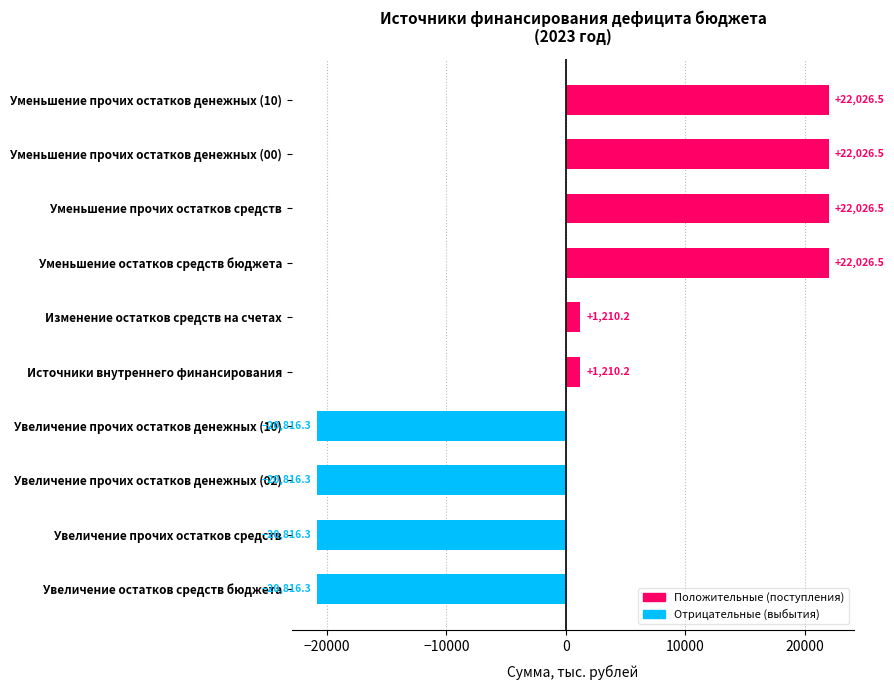

What is the difference between the maximum and second lowest values?

42842.8